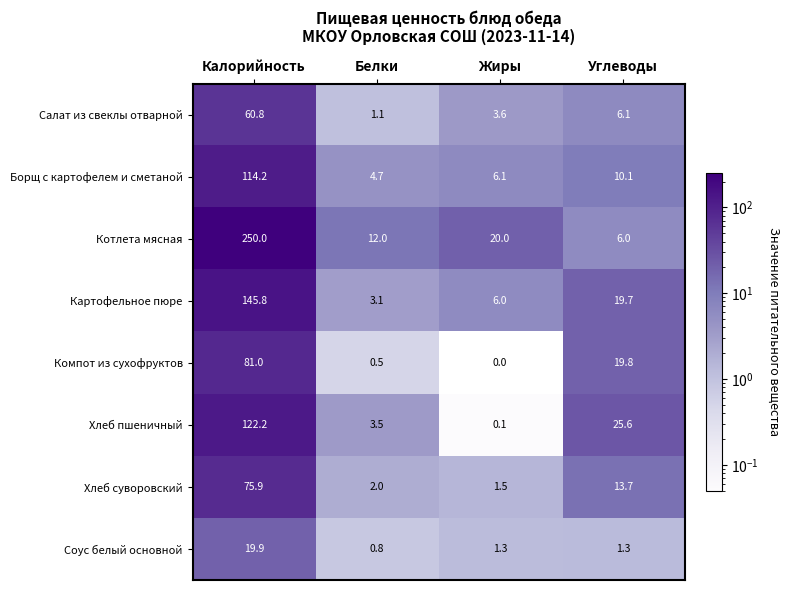

What is the difference between the Хлеб суворовский values at Жиры and Углеводы?

12.2